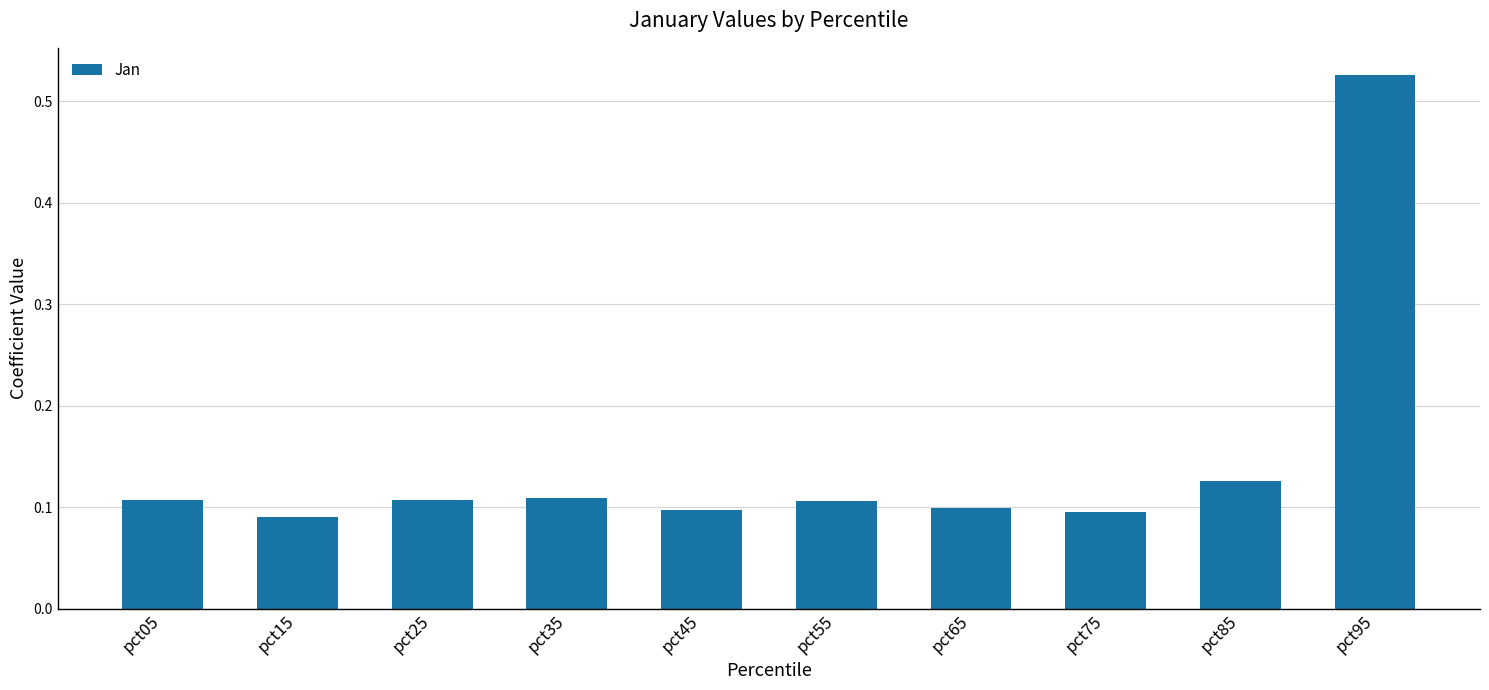

What is the difference between the maximum and minimum values?

0.4